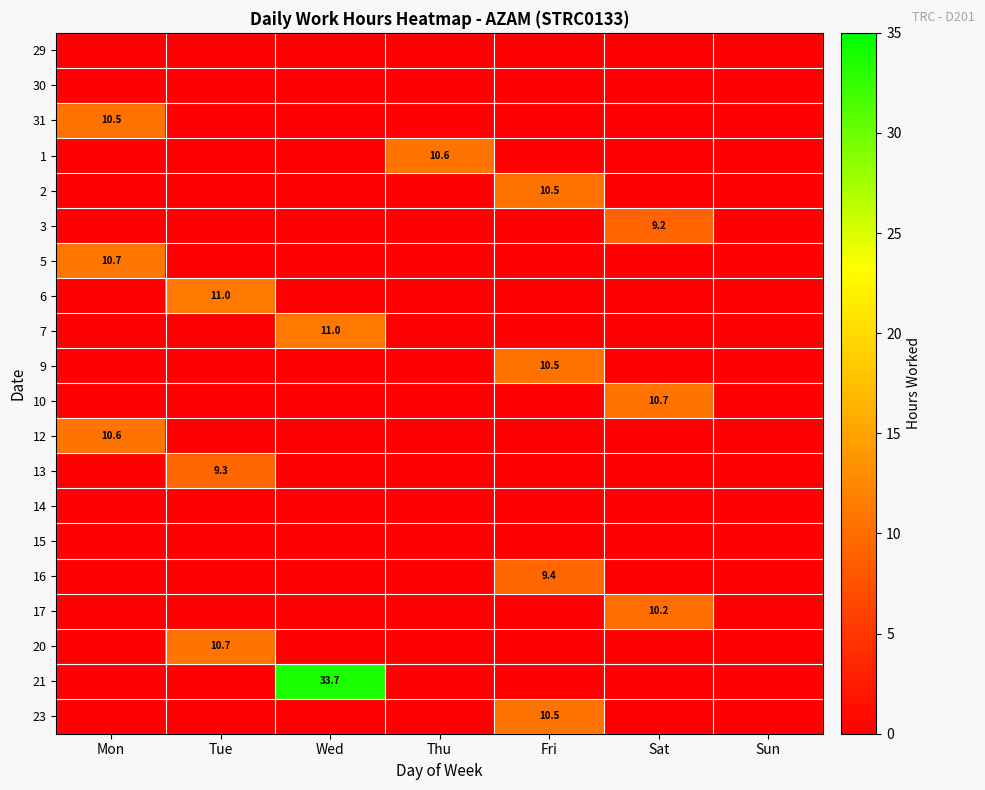

Between Sat and Thu, which is larger?

Sat